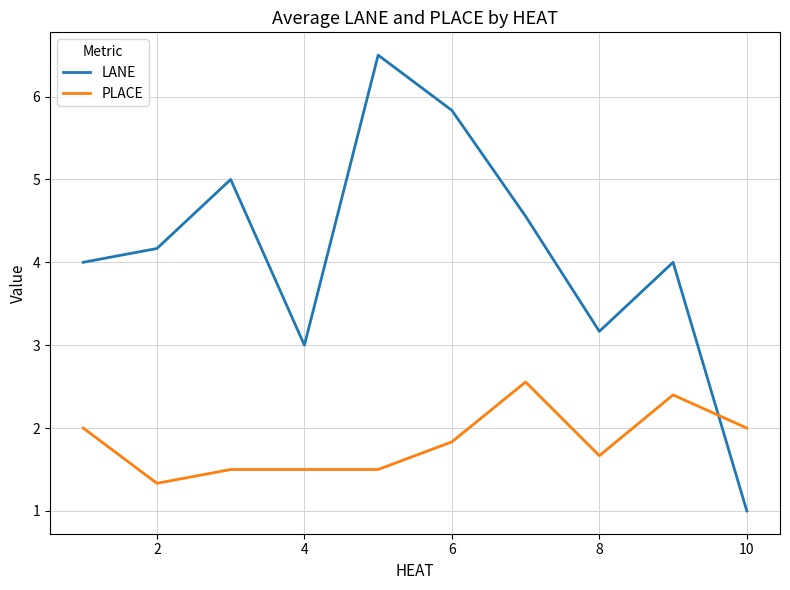

True or false: LANE and PLACE intersect in this chart.

True